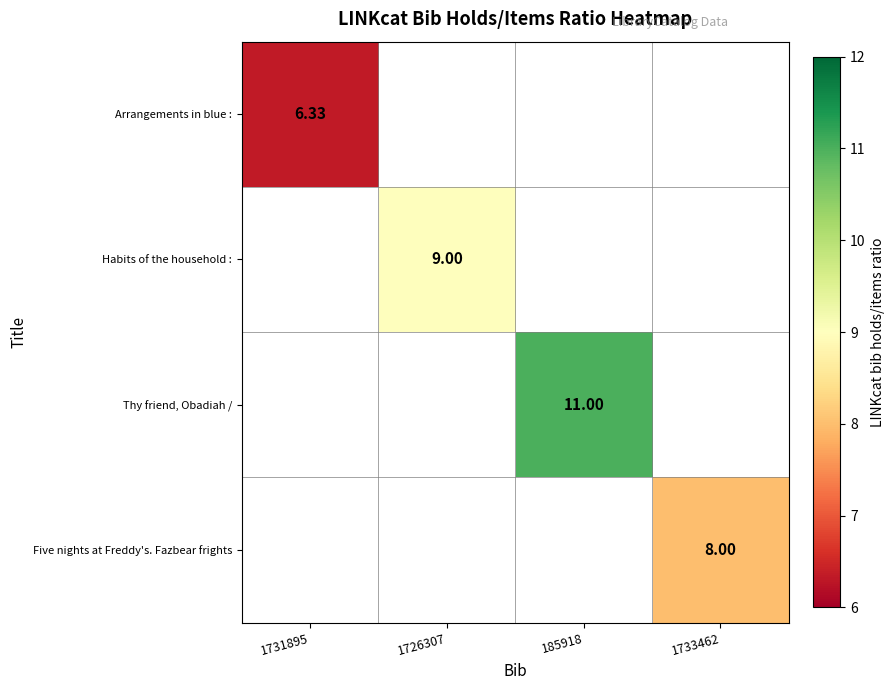

At which category does the chart reach its minimum across all series?

1731895